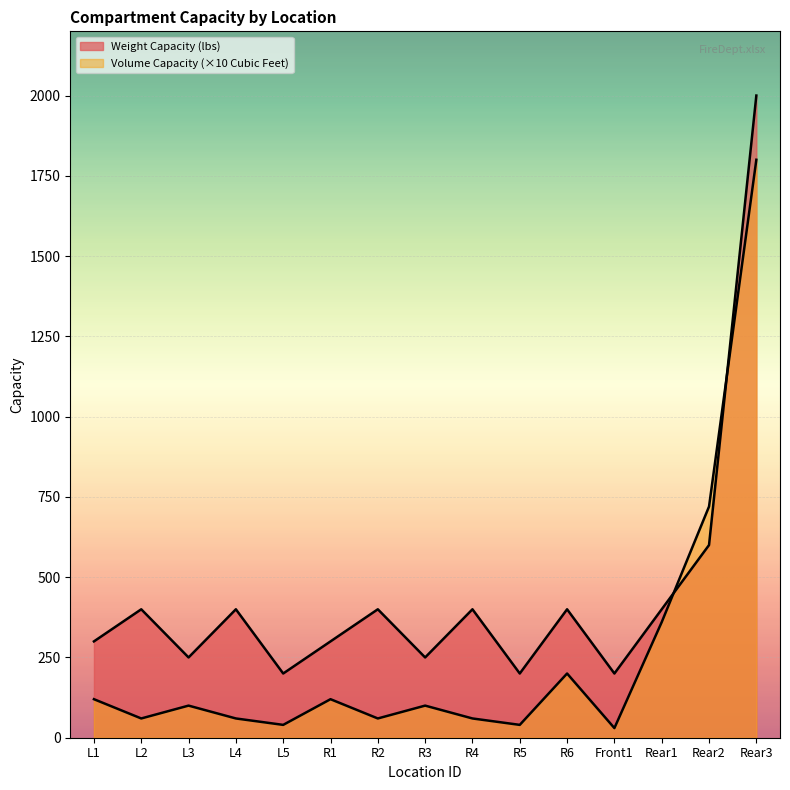

What is the maximum value for Weight Capacity (lbs)?

2000